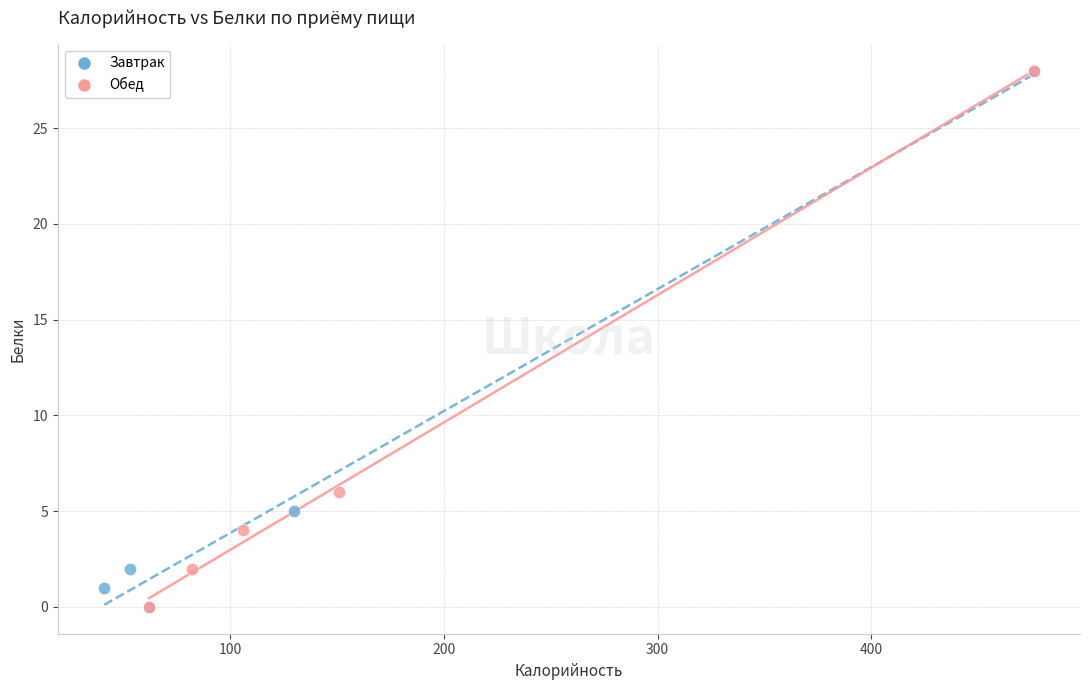

What are all the series names shown in the legend?

Завтрак, Обед